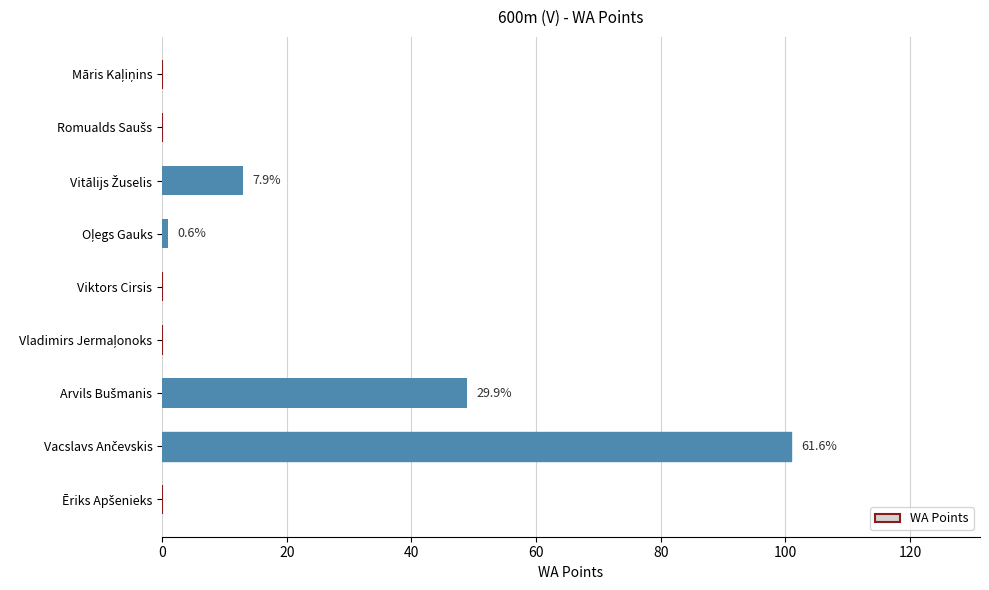

What is the greatest value displayed?

101